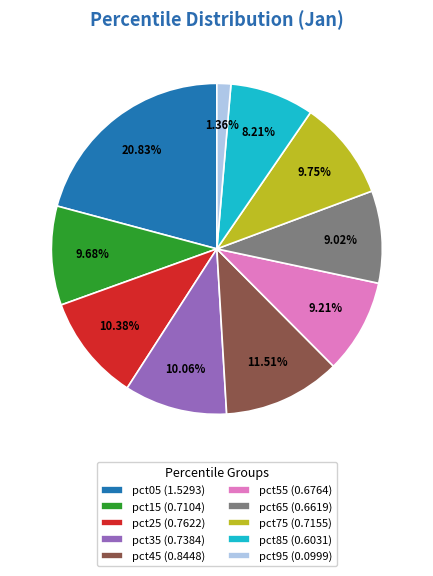

Count the number of slices in the pie.

10